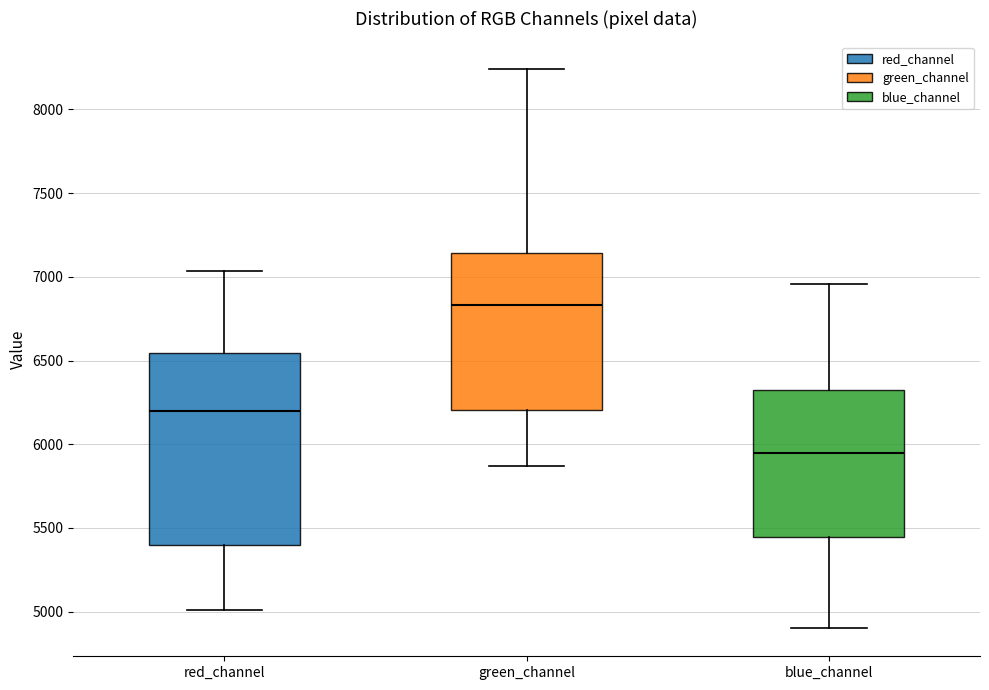

Which box has the lowest median line?

blue_channel